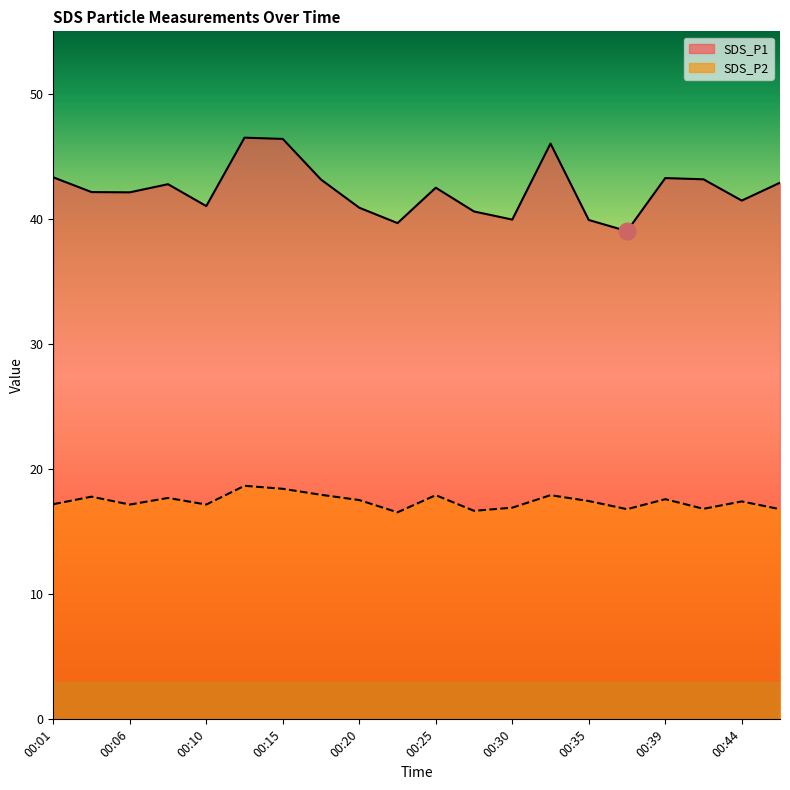

Which series changed the most between 00:06 and 00:39?

SDS_P1